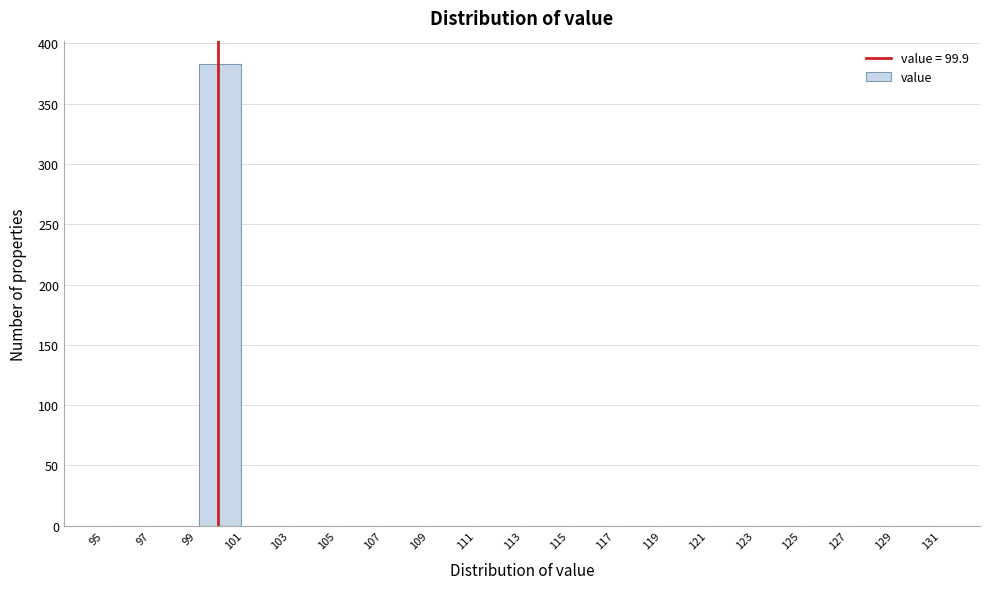

Over which range of the x-axis is the bar tallest?

99 to 101